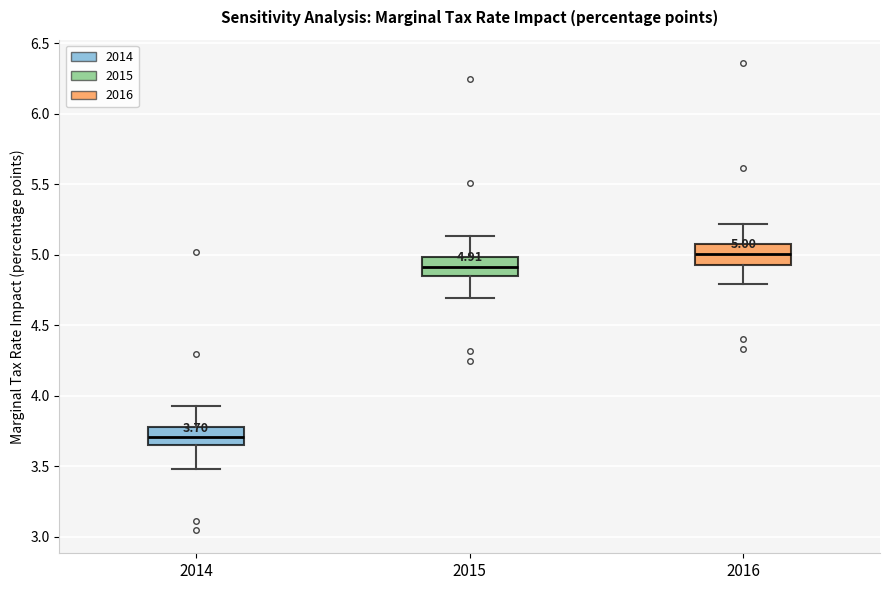

Which box has the highest median line?

2016